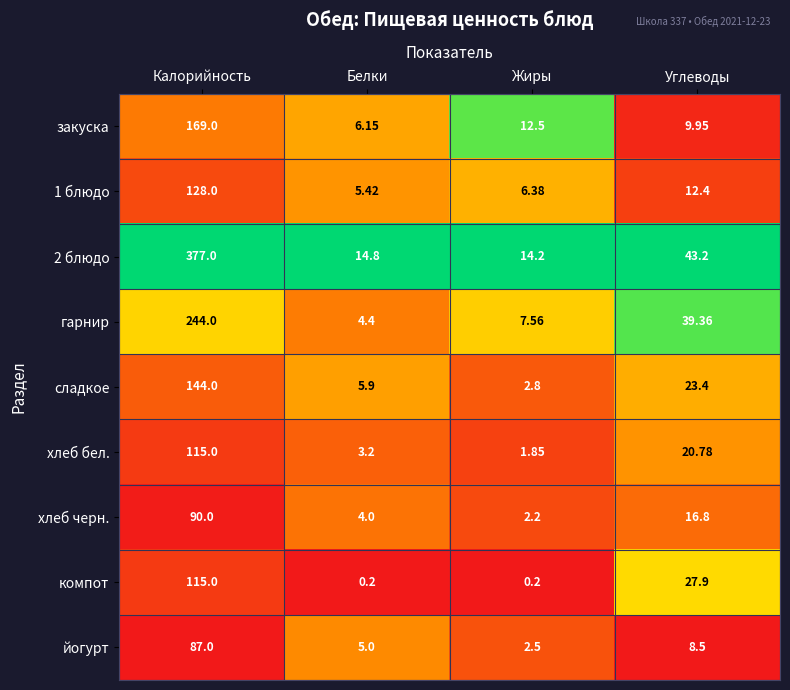

How many data points does each series have?

4